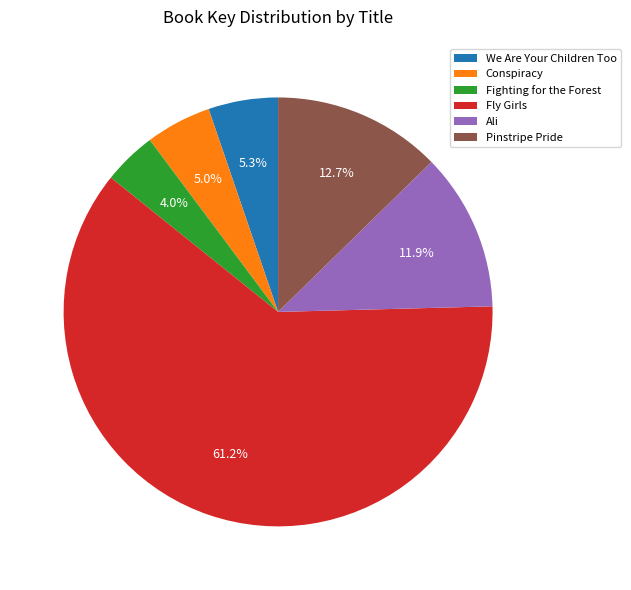

The Pinstripe Pride slice represents 13% of the pie. True or false?

True